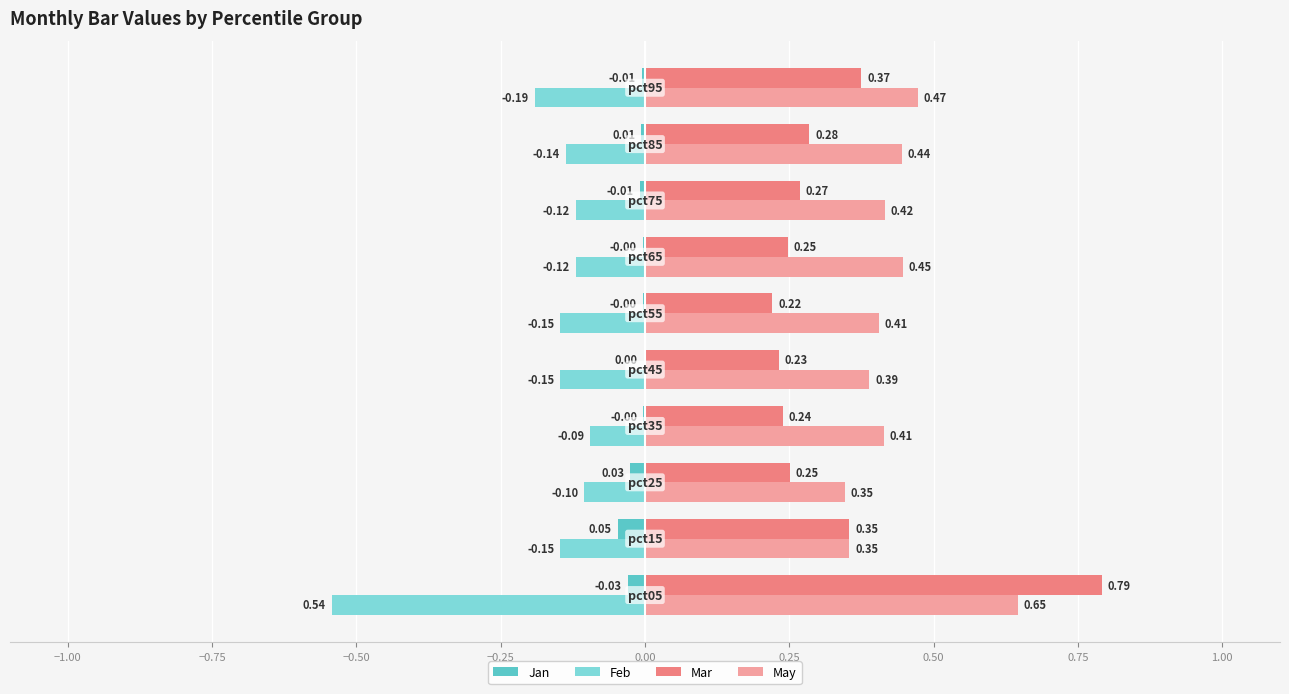

What is the sum of all May values?

4.3